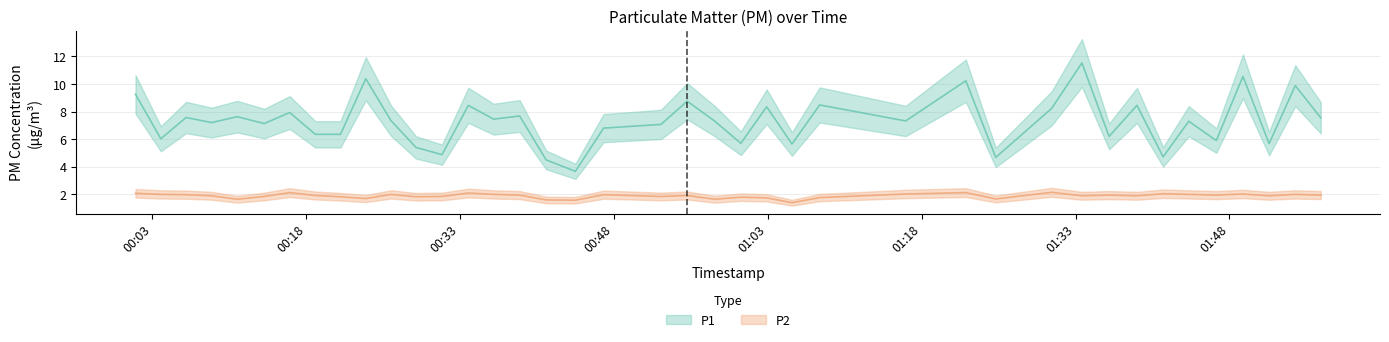

Reading right to left, list all the values displayed in this chart.

P1: 7.5	9.9	5.7	10.6	5.9	7.3	4.7	8.4	6.2	11.5	8.2	4.7	10.2	7.3	8.5	5.7	8.3	5.7	7.3	8.8	7.1	6.8	3.7	4.5	7.7	7.5	8.4	4.9	5.4	7.3	10.4	6.3	6.3	7.9	7.1	7.6	7.2	7.6	6.0	9.2
P2: 1.9	2.0	1.9	2.0	1.9	2.0	2.0	1.9	1.9	1.9	2.1	1.7	2.1	2.0	1.8	1.4	1.8	1.8	1.6	1.9	1.9	2.0	1.6	1.6	1.9	2.0	2.1	1.9	1.8	2.0	1.7	1.8	1.9	2.1	1.9	1.6	1.9	2.0	2.0	2.1